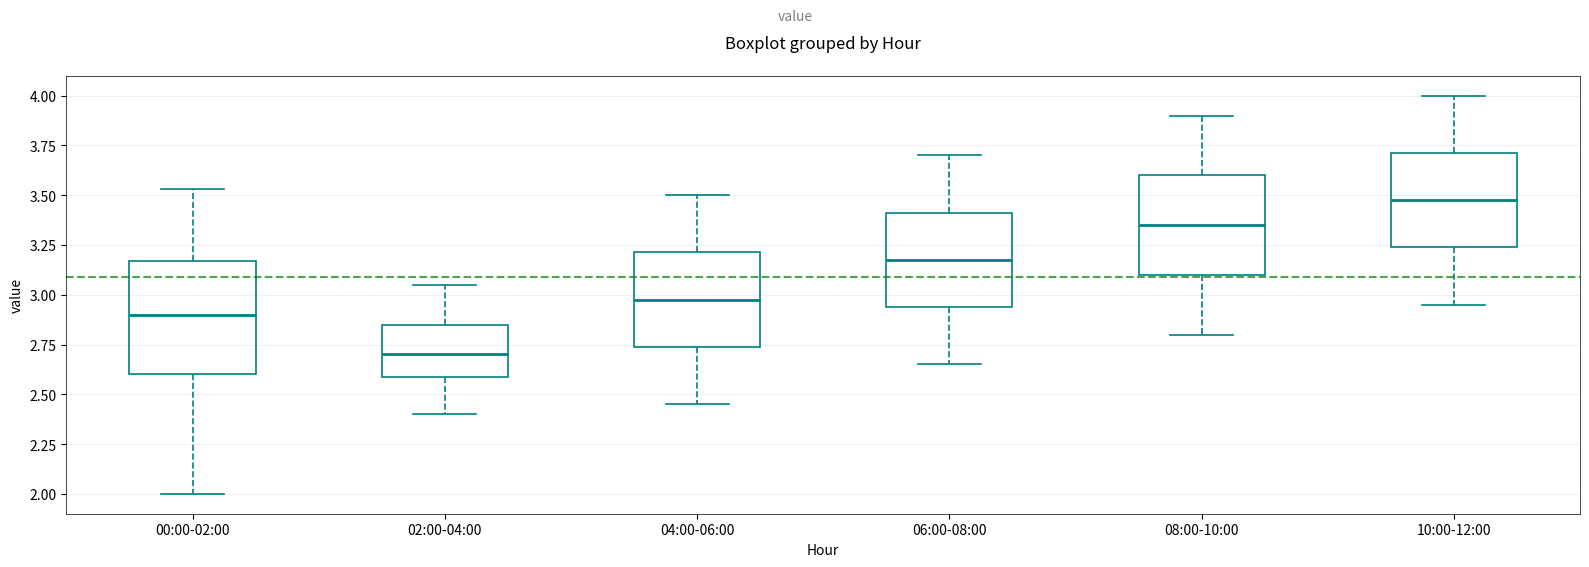

Where does the upper whisker of the box for 08:00-10:00 end on the y-axis? The values are not printed on the chart, so give them approximately, as read against the axis.

3.90